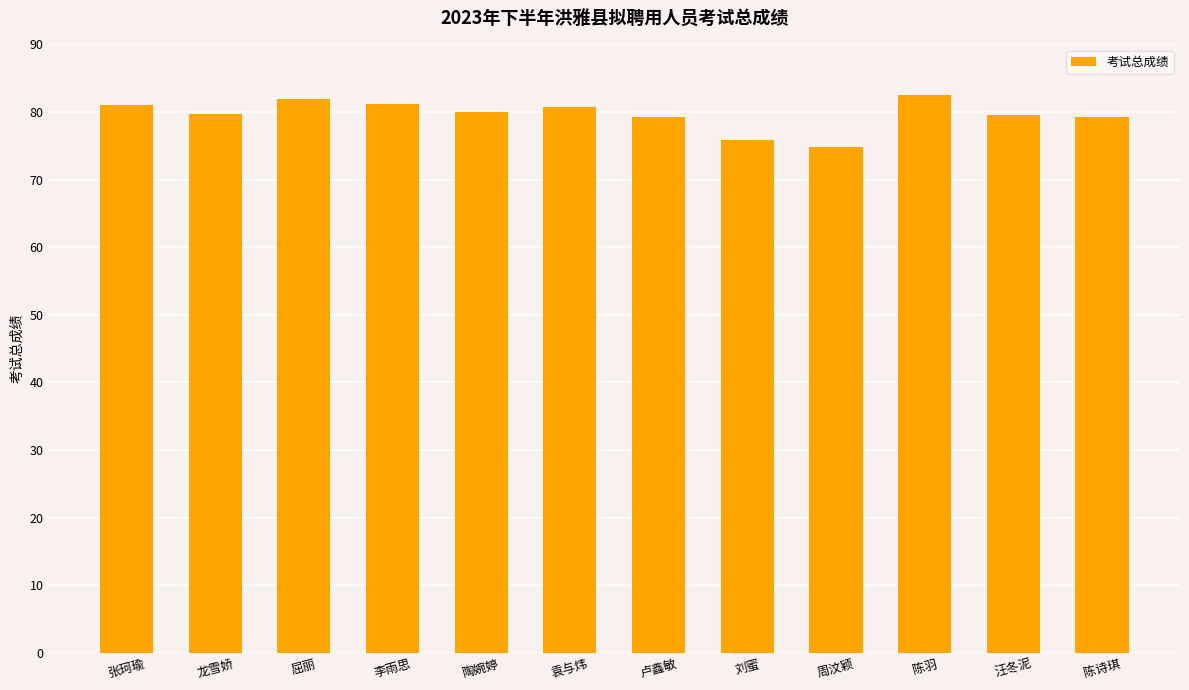

True or false: the data shows 139.6 at 张珂瑜.

False